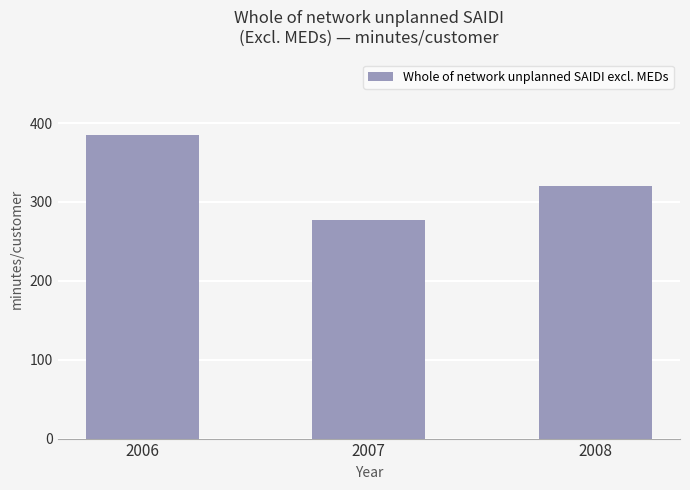

What is the change in value from 2006 to 2007?

-107.4